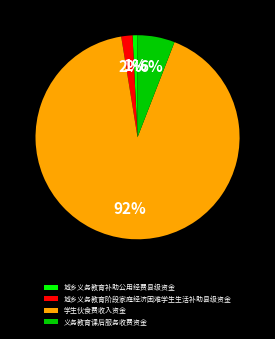

To the nearest percent, what percentage of the pie is 城乡义务教育补助公用经费县级资金?

1%